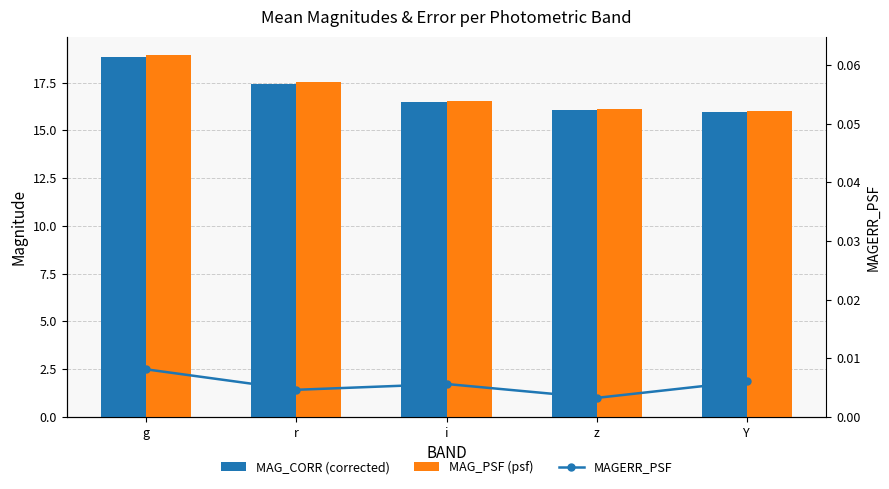

Reading left to right, list all the values displayed in this chart.

MAG_CORR (corrected): g=18.8	r=17.5	i=16.5	z=16.1	Y=16.0
MAG_PSF (psf): g=19.0	r=17.5	i=16.5	z=16.1	Y=16.0
MAGERR_PSF: g=0.0	r=0.0	i=0.0	z=0.0	Y=0.0